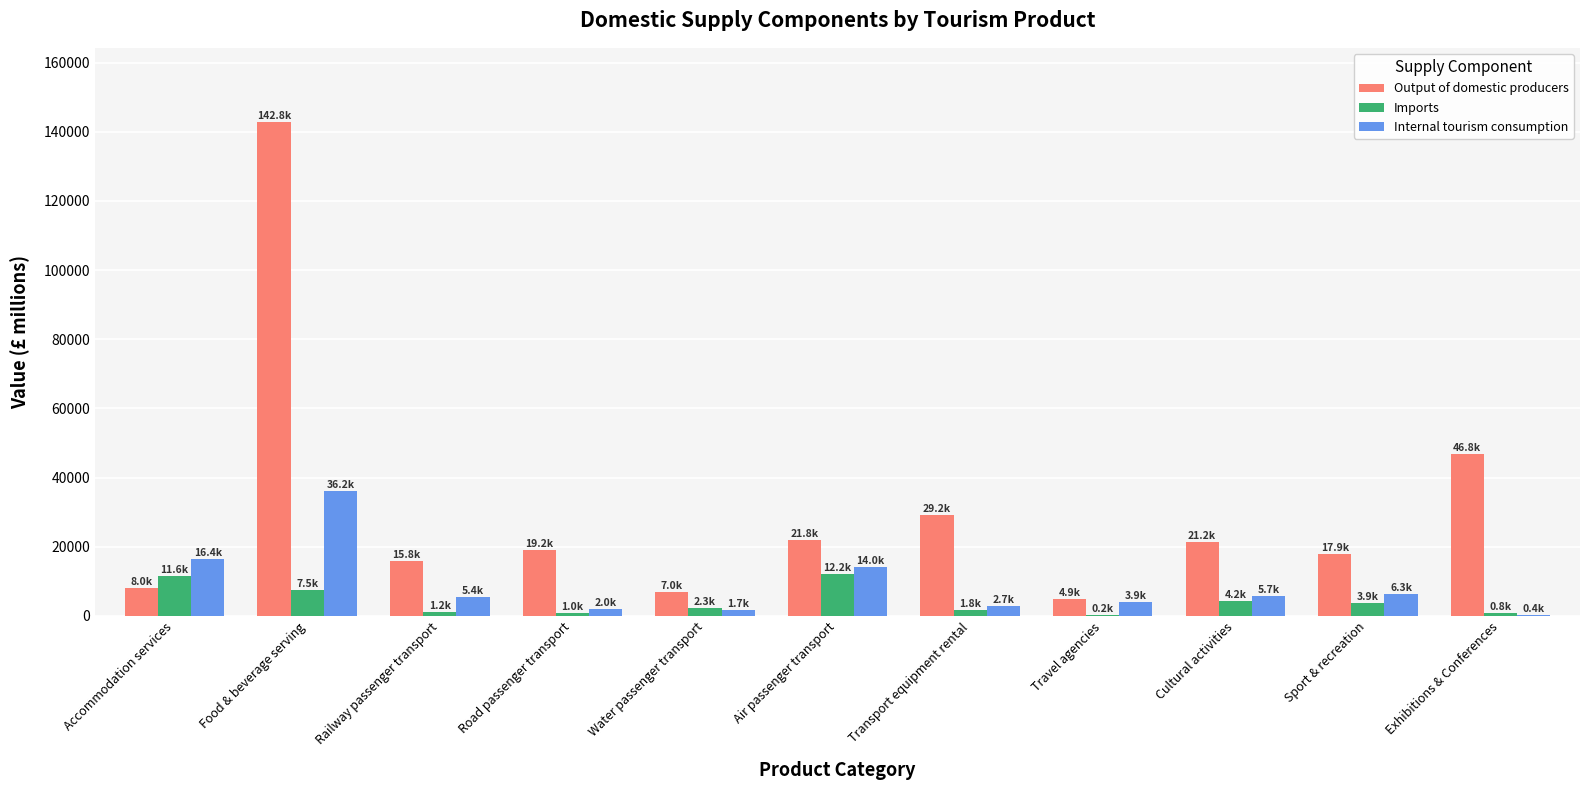

Which series has the largest total across all categories?

Output of domestic producers